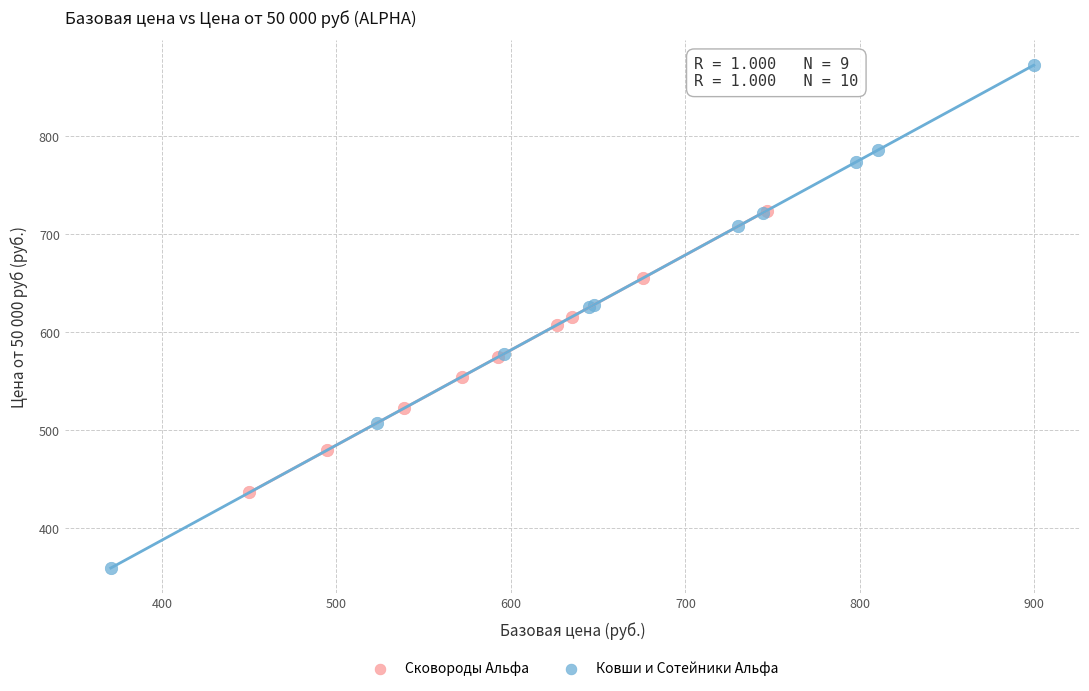

Which series has the largest Y range (max minus min)?

Ковши и Сотейники Альфа